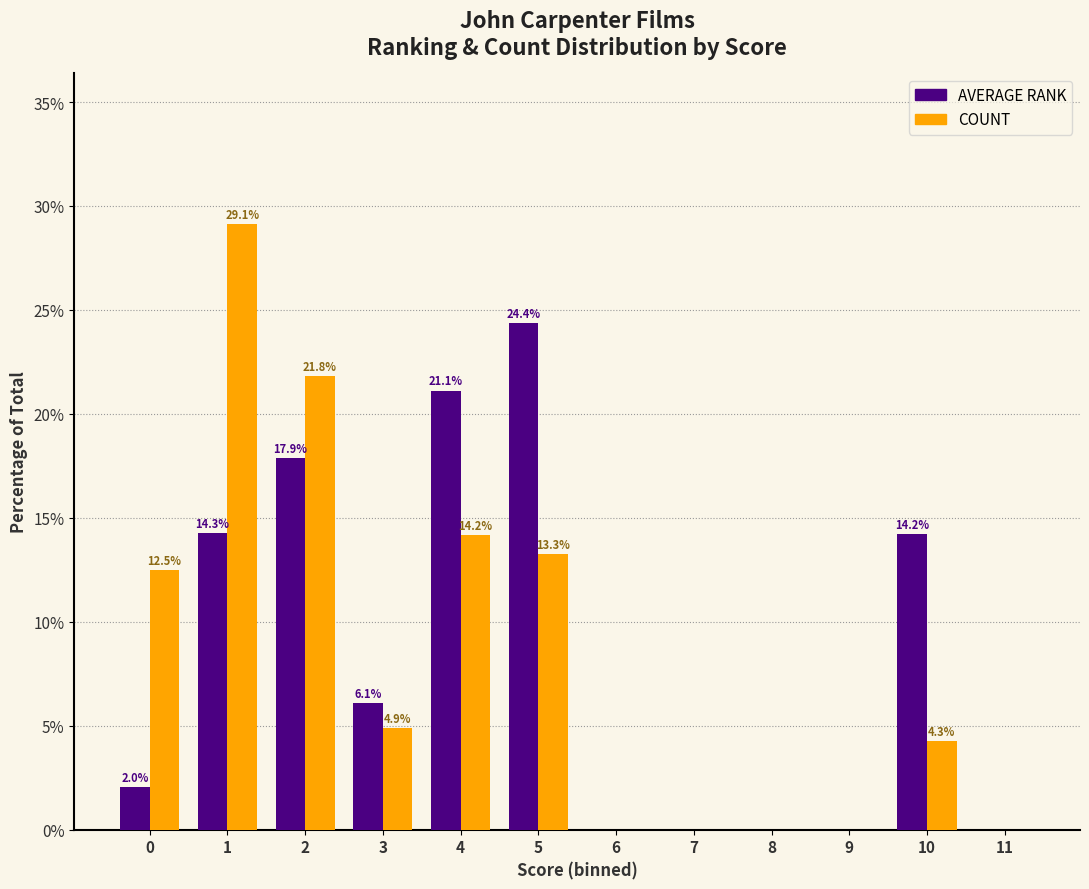

Reading right to left, extract all data points from this chart.

AVERAGE RANK: 11=0.0	10=14.2	9=0.0	8=0.0	7=0.0	6=0.0	5=24.4	4=21.1	3=6.1	2=17.9	1=14.3	0=2.0
COUNT: 11=0.0	10=4.3	9=0.0	8=0.0	7=0.0	6=0.0	5=13.3	4=14.2	3=4.9	2=21.8	1=29.1	0=12.5